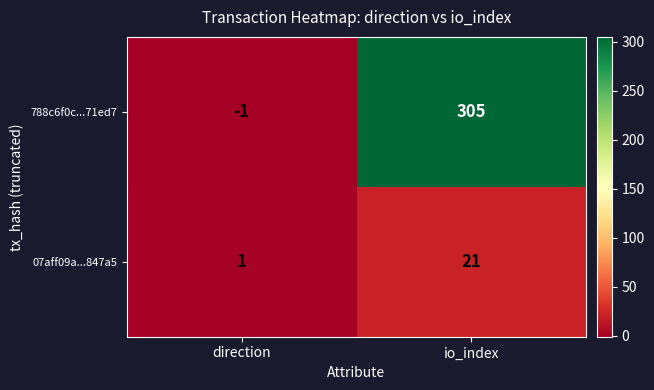

List the series in order of their peak value, lowest first.

07aff09a...847a5, 788c6f0c...71ed7